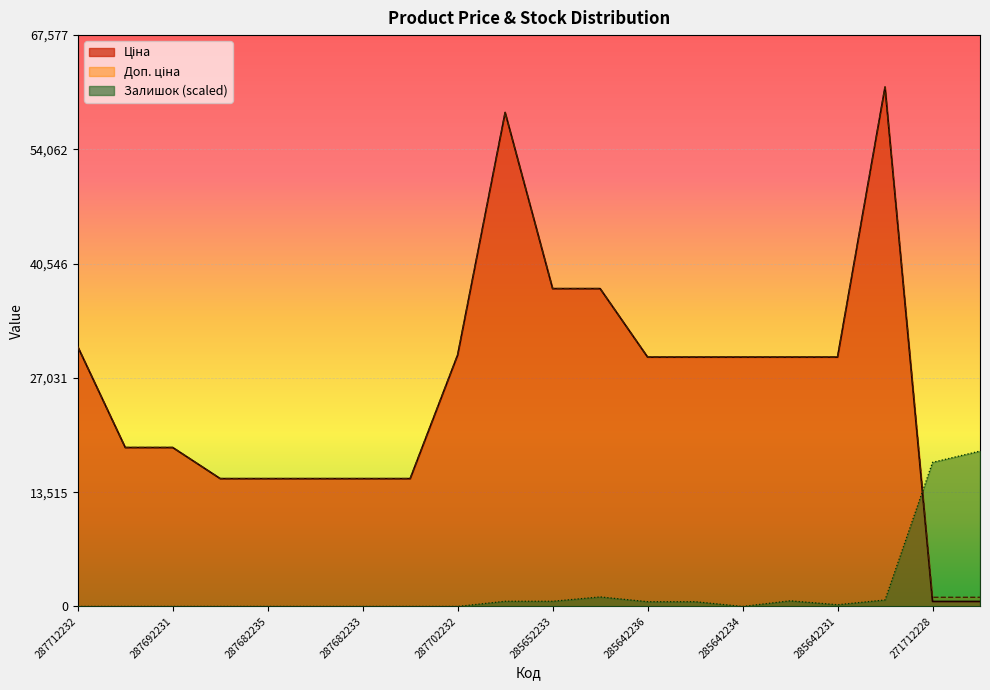

True or false: Доп. ціна and Ціна cross at least once.

False